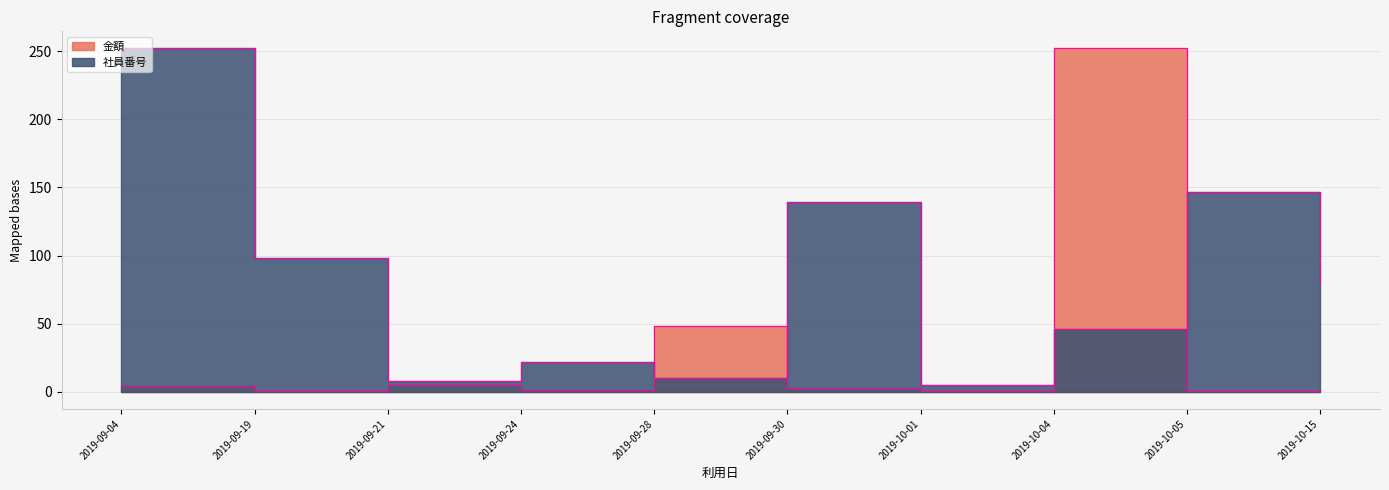

What is the maximum value for 社員番号?

252.0